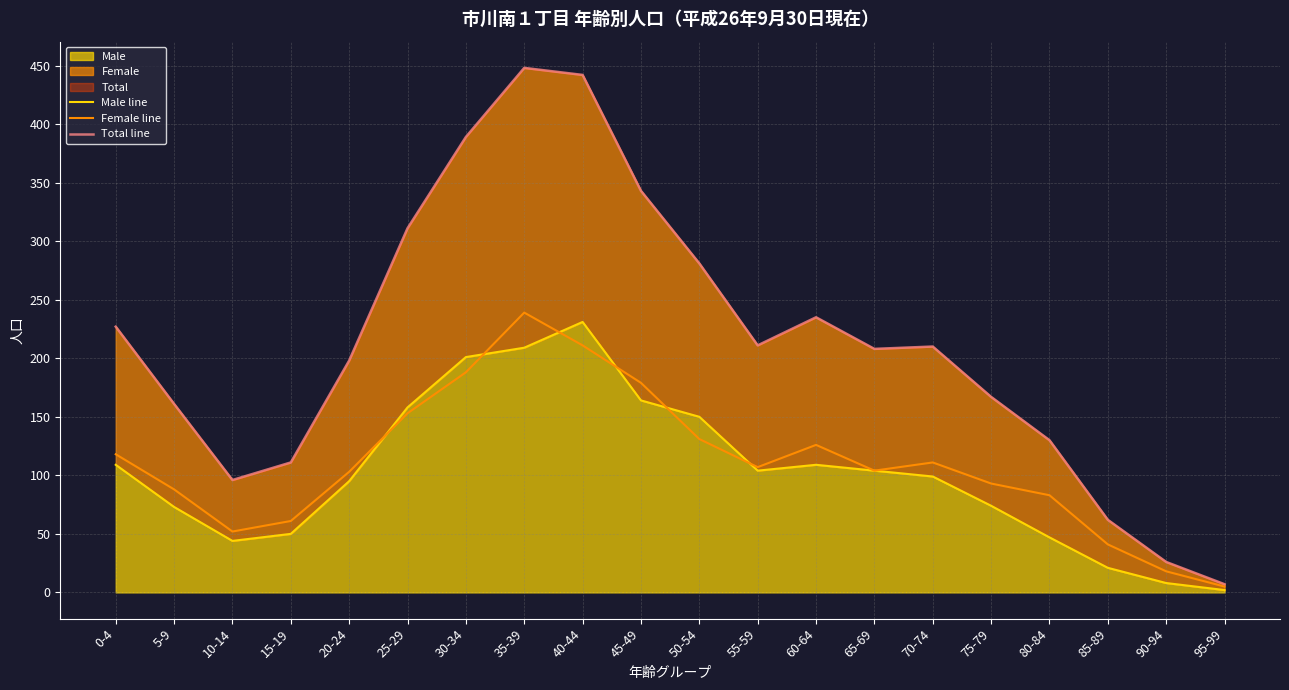

At which category does the chart reach its peak across all series?

35-39